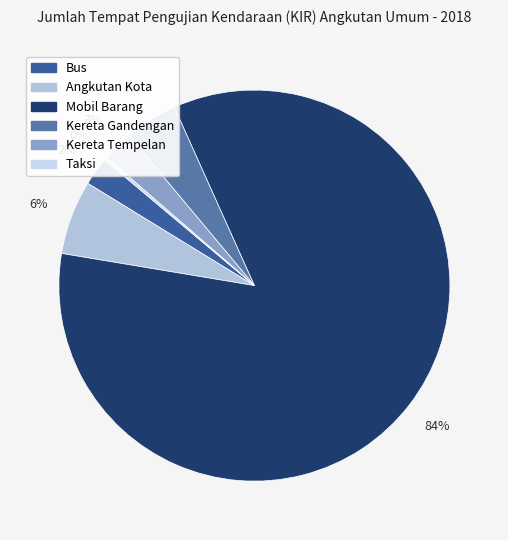

What is the largest slice in the pie chart?

Mobil Barang